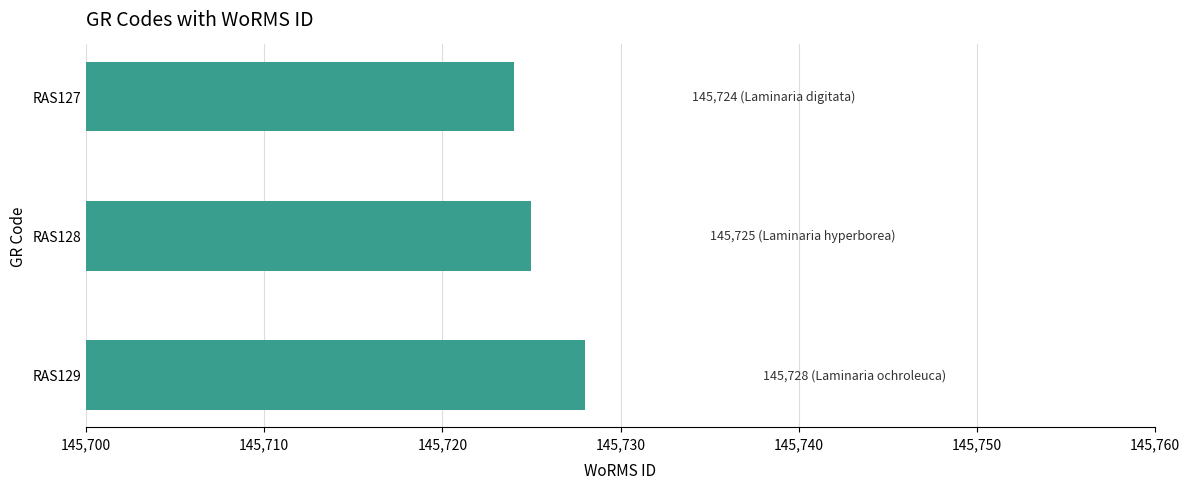

List the labels in order of value, smallest first.

RAS127, RAS128, RAS129